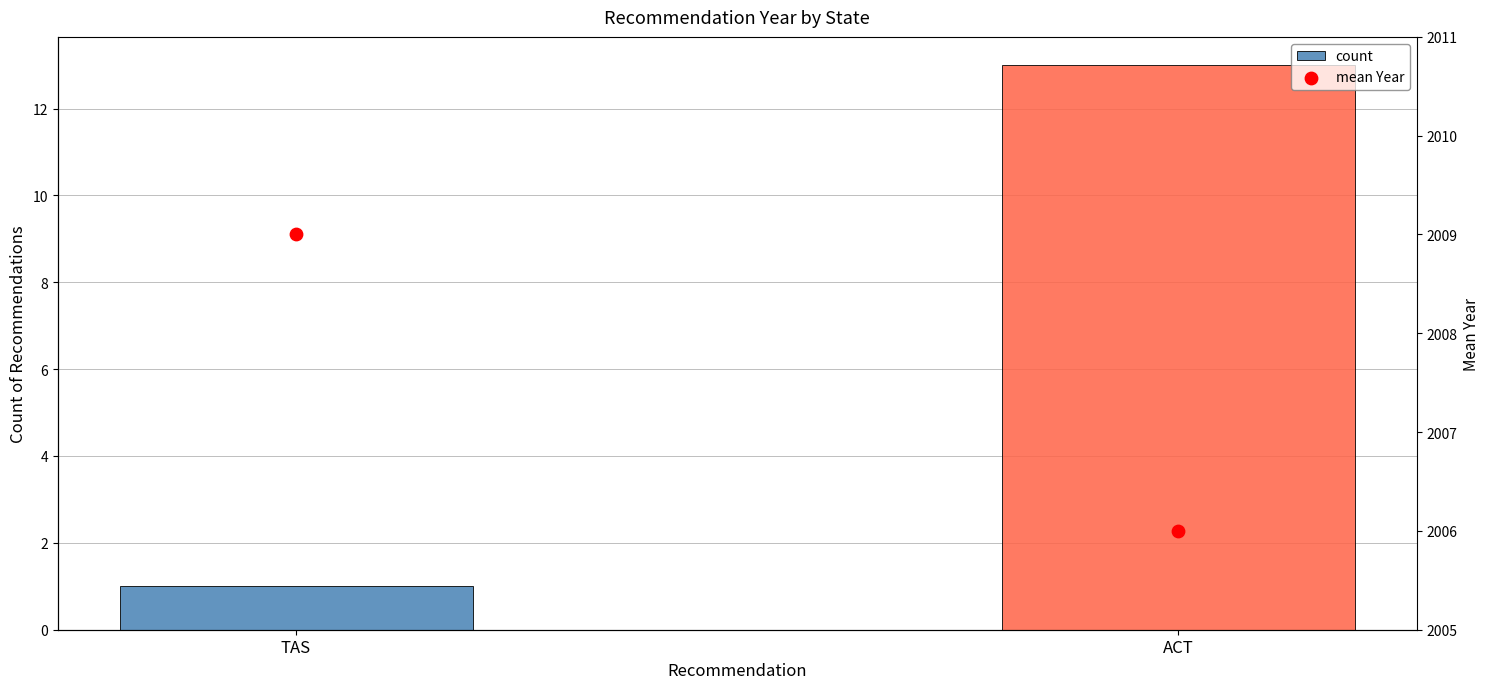

Which series contains the highest Y value?

mean Year